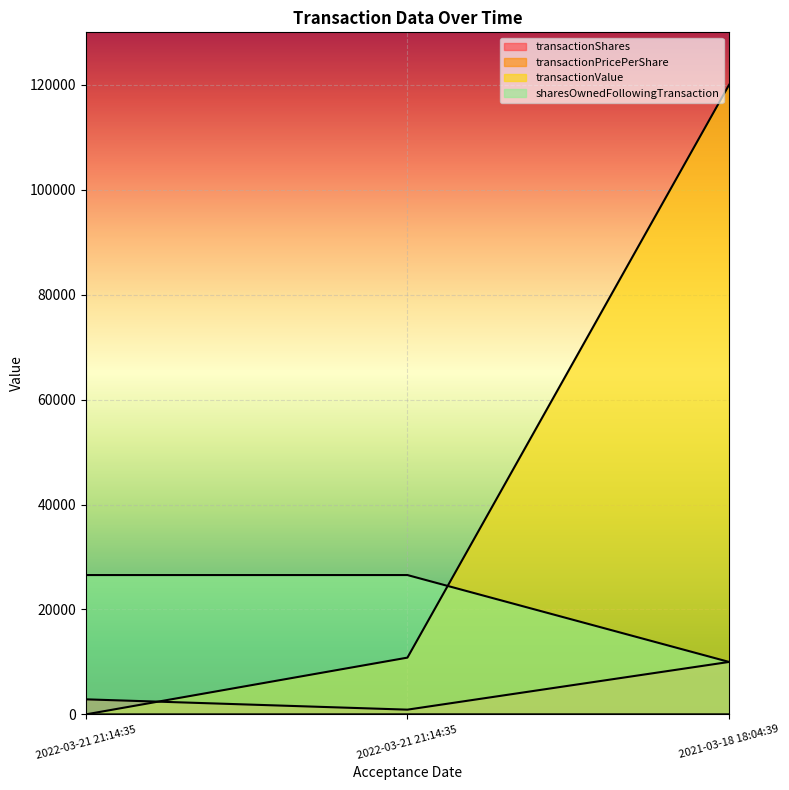

Between 2022-03-21 21:14:35 and 2021-03-18 18:04:39, which series saw the biggest shift?

transactionValue